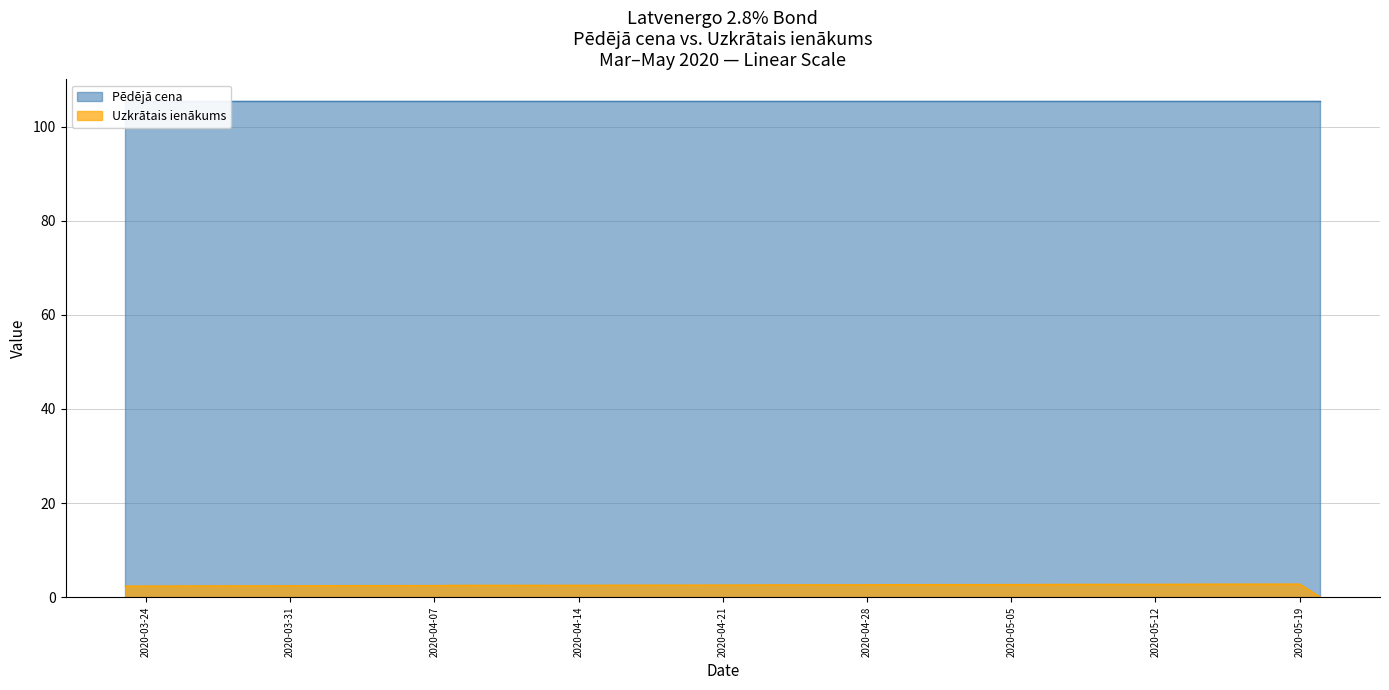

List the labels in order of value, largest first.

2020-05-19, 2020-05-18, 2020-05-15, 2020-05-14, 2020-05-13, 2020-05-12, 2020-05-11, 2020-05-08, 2020-05-07, 2020-05-06, 2020-05-05, 2020-05-04, 2020-04-30, 2020-04-29, 2020-04-28, 2020-04-27, 2020-04-24, 2020-04-23, 2020-04-22, 2020-04-21, 2020-04-20, 2020-04-17, 2020-04-16, 2020-04-15, 2020-04-14, 2020-04-09, 2020-04-08, 2020-04-07, 2020-04-06, 2020-04-03, 2020-04-02, 2020-04-01, 2020-03-31, 2020-03-30, 2020-03-27, 2020-03-26, 2020-03-25, 2020-03-24, 2020-03-23, 2020-05-20